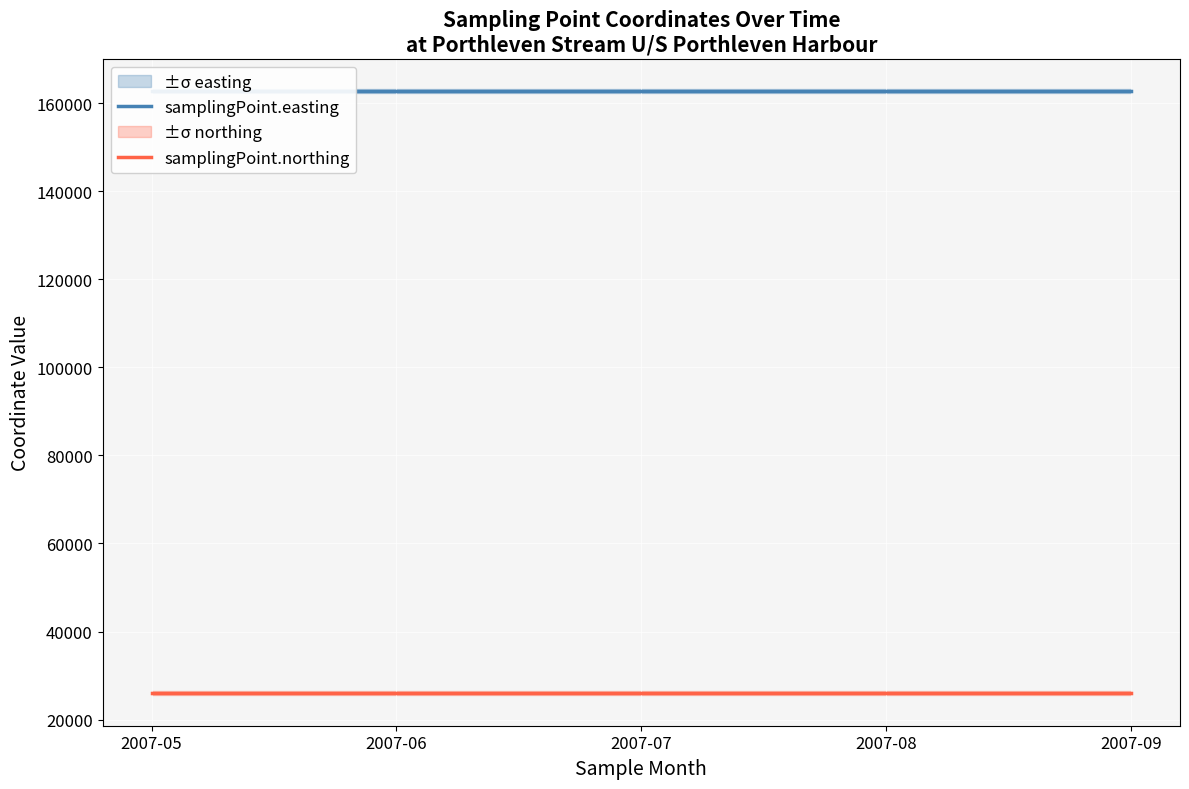

What value does the samplingPoint.northing series have at 2007-08?

26000